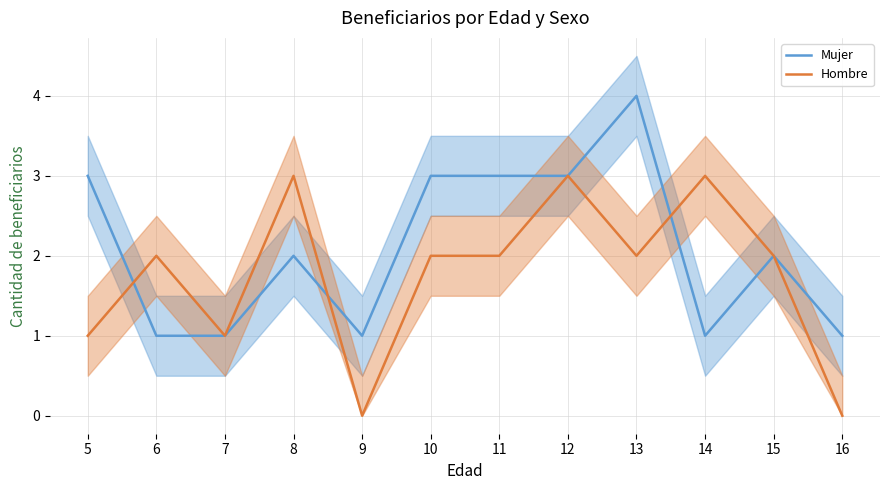

At 9, list the series in order from largest to smallest.

Mujer, Hombre